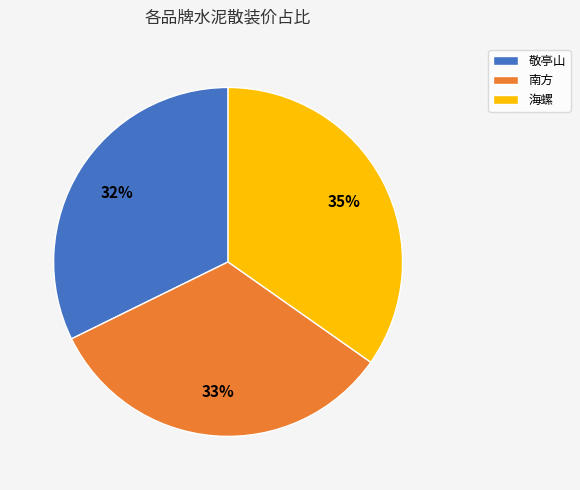

Combined, do 南方 and 敬亭山 account for over 50%?

Yes